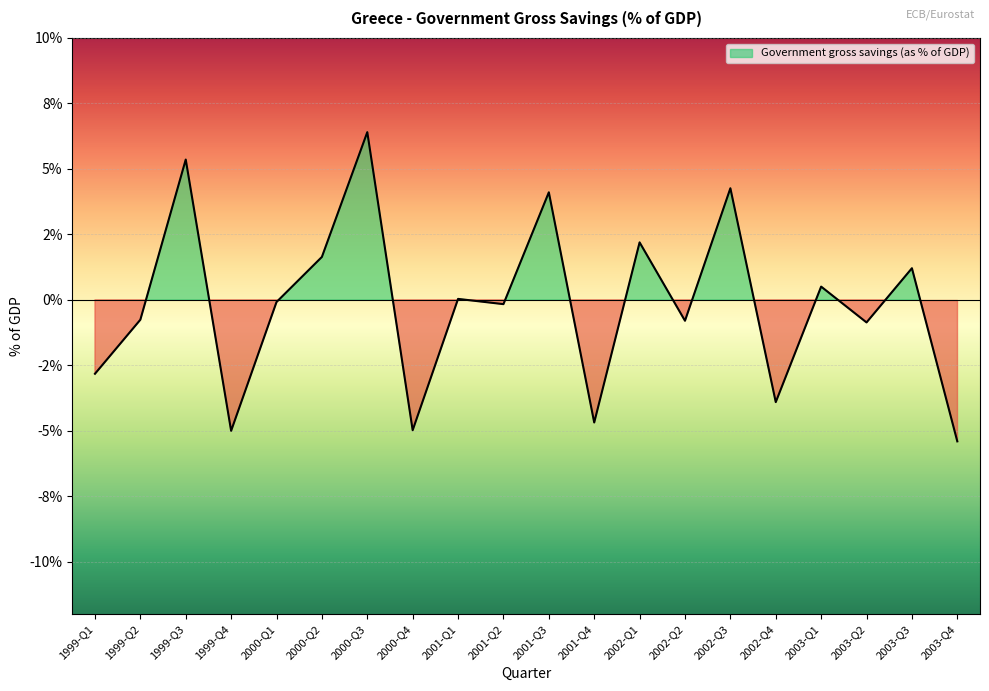

List the labels in order of value, smallest first.

2003-Q4, 1999-Q4, 2000-Q4, 2001-Q4, 2002-Q4, 1999-Q1, 2003-Q2, 2002-Q2, 1999-Q2, 2001-Q2, 2000-Q1, 2001-Q1, 2003-Q1, 2003-Q3, 2000-Q2, 2002-Q1, 2001-Q3, 2002-Q3, 1999-Q3, 2000-Q3